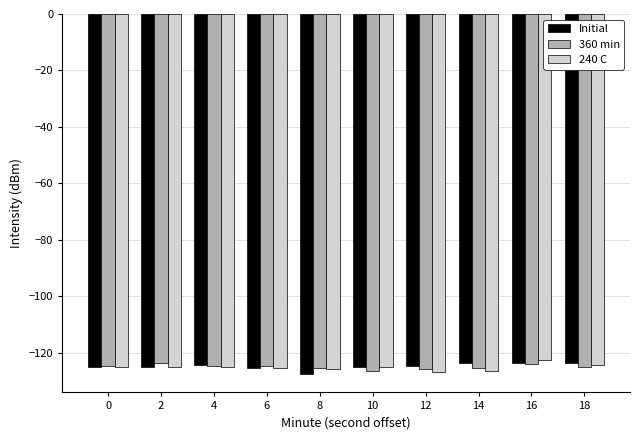

What is the minimum value for Initial?

-127.7